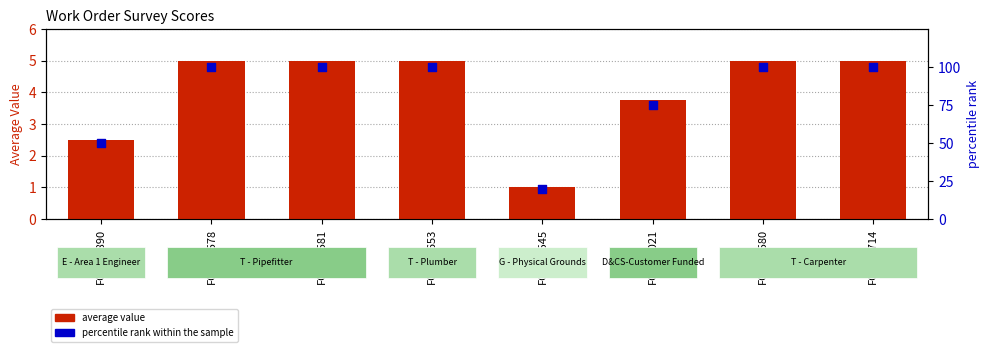

Which series contains the lowest Y value?

average value